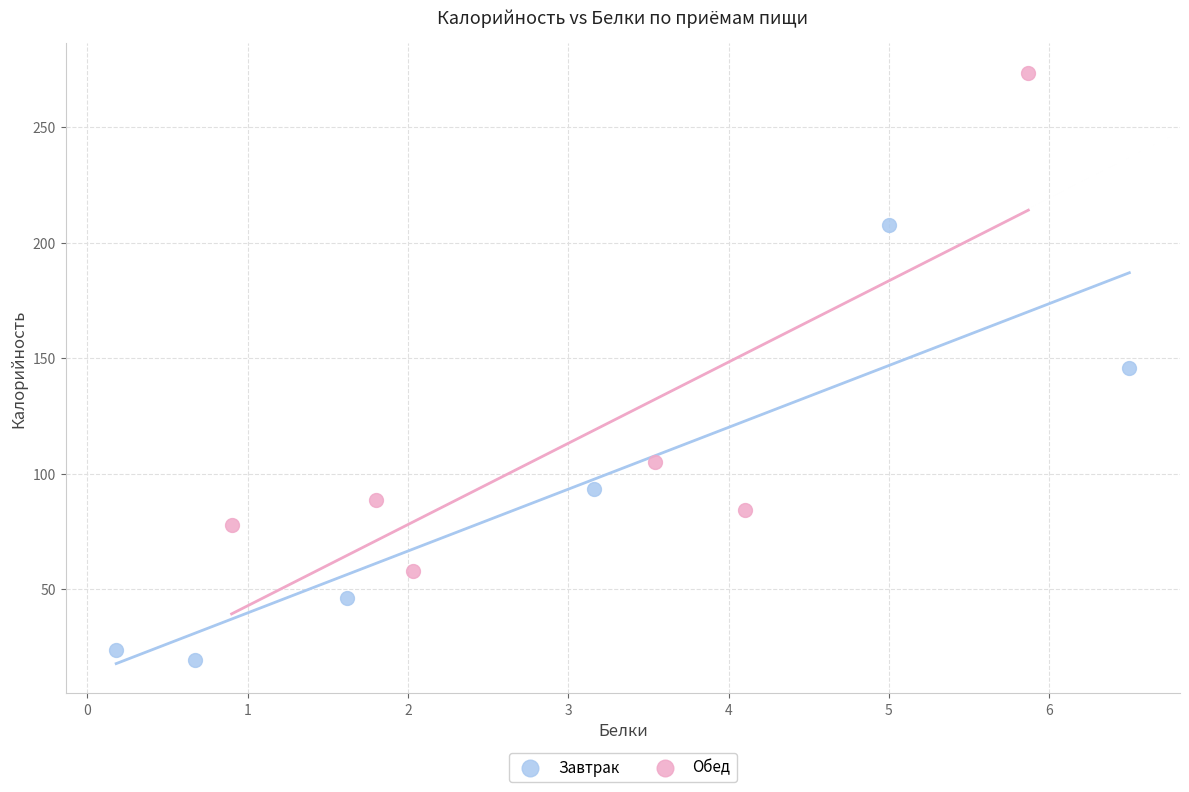

What are all the series names shown in the legend?

Завтрак, Обед